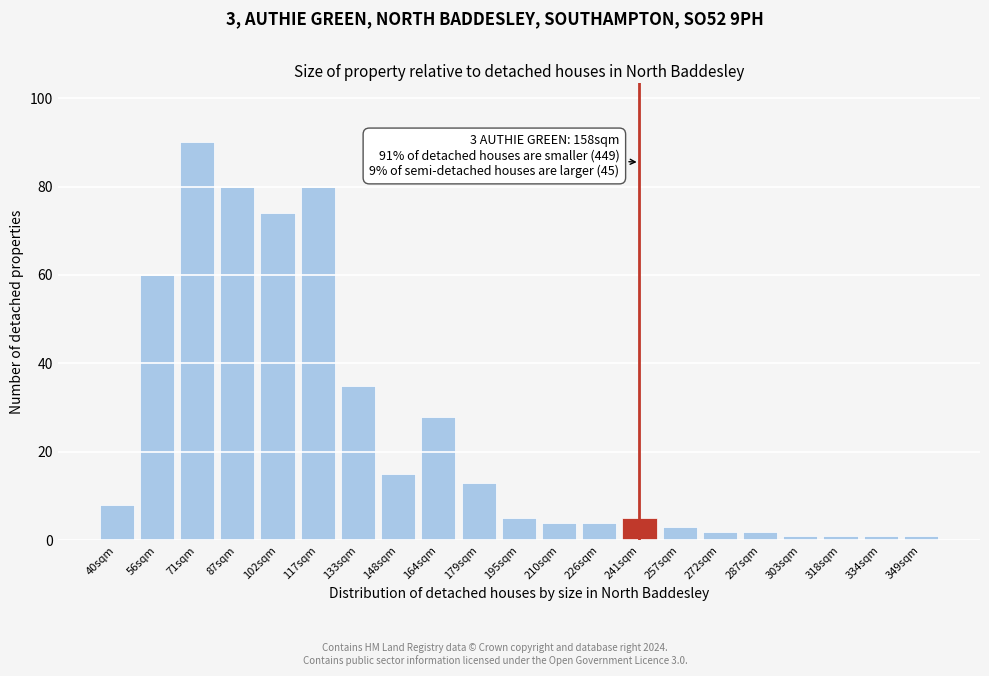

Reading left to right, extract all data points from this chart.

8	60	90	80	74	80	35	15	28	13	5	4	4	5	3	2	2	1	1	1	1